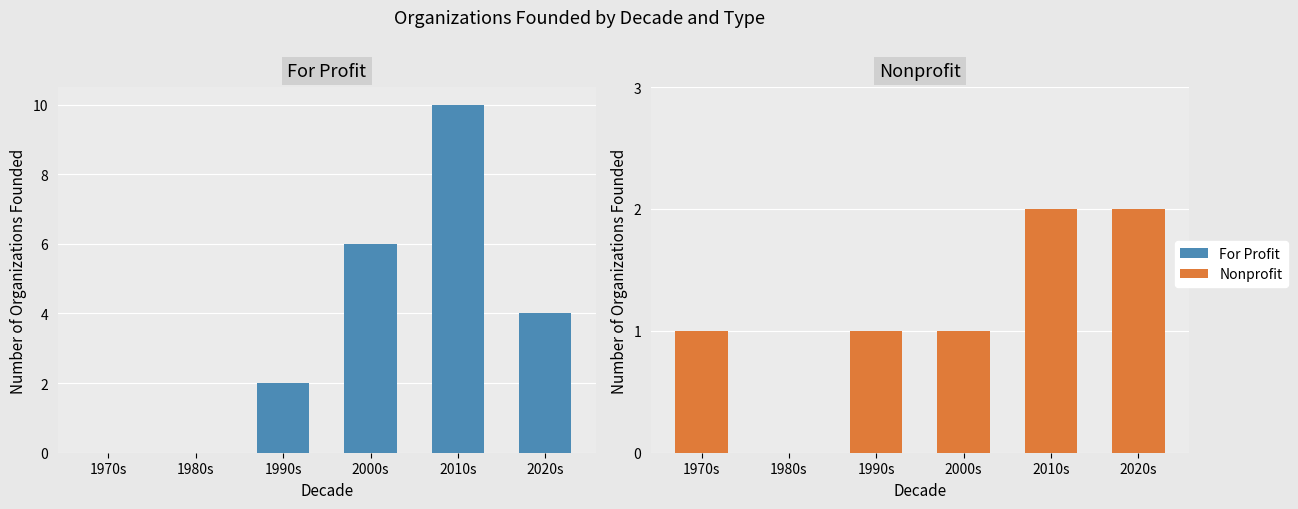

What is the difference between the maximum and second lowest values in the Nonprofit series?

1